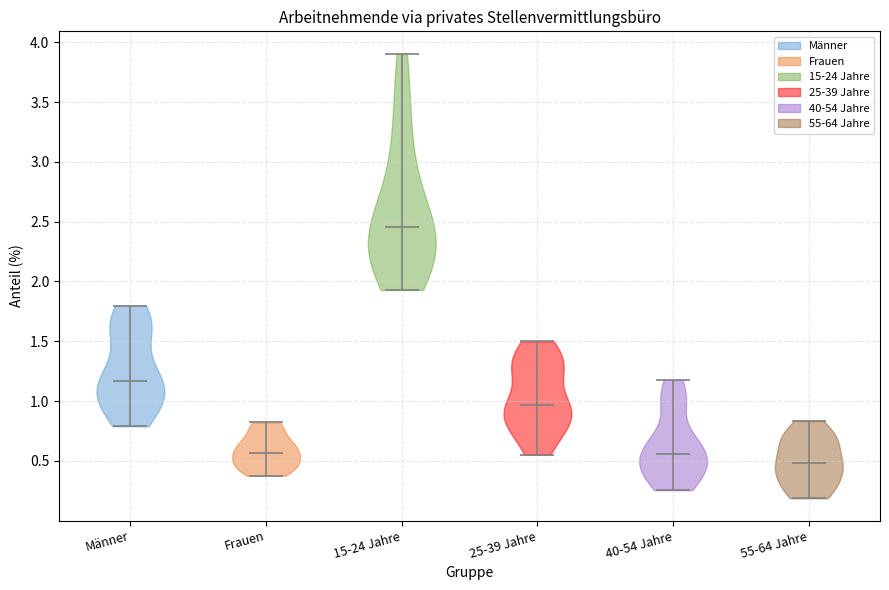

Where does the median line of the violin for 55-64 Jahre sit on the y-axis? The values are not printed on the chart, so give them approximately, as read against the axis.

0.50